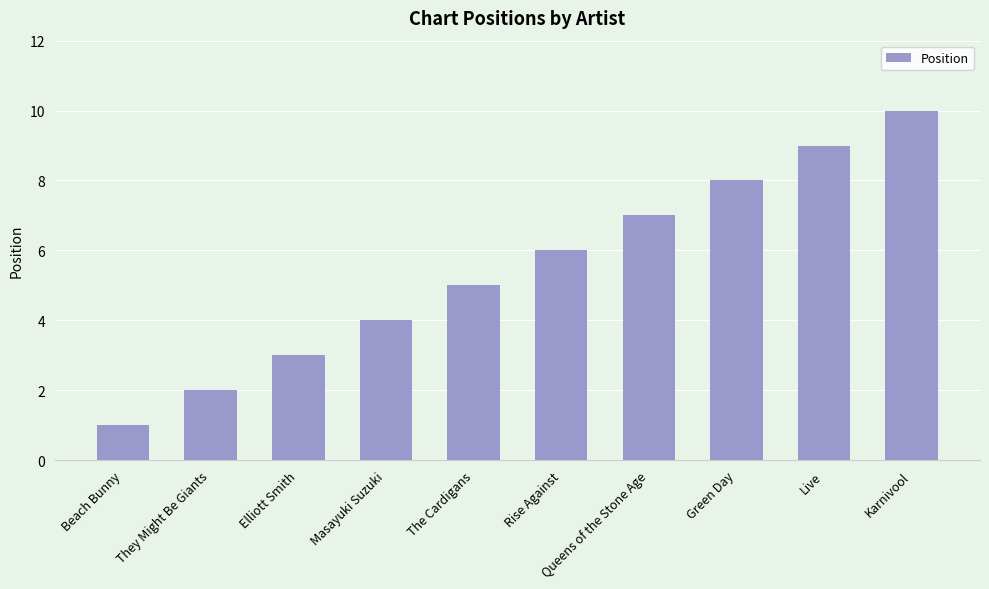

What is the difference between the maximum and second lowest values?

8